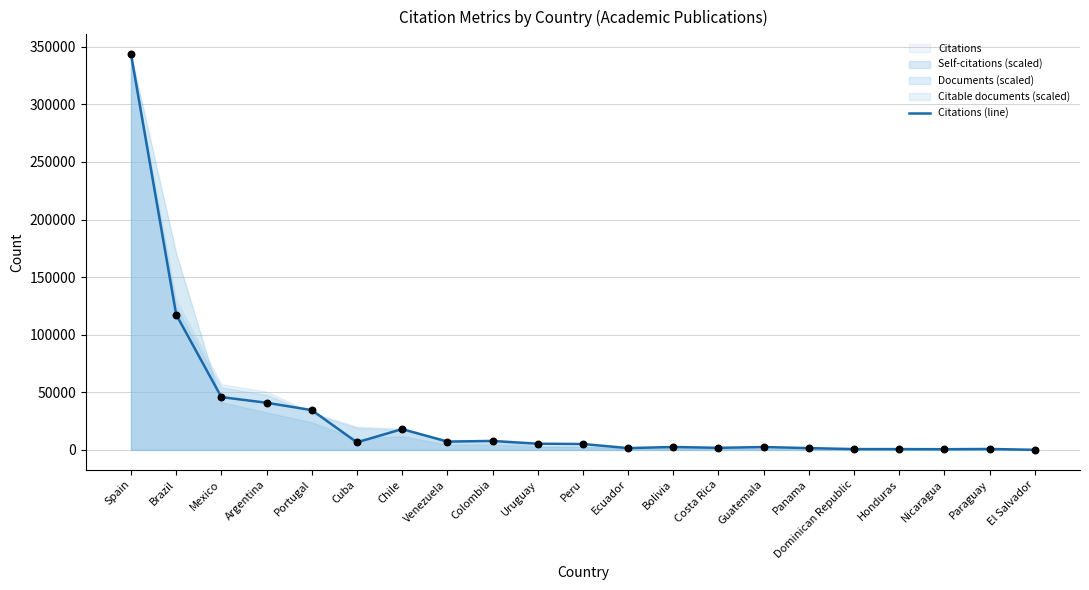

What is the change in value from Colombia to Guatemala?

-5323